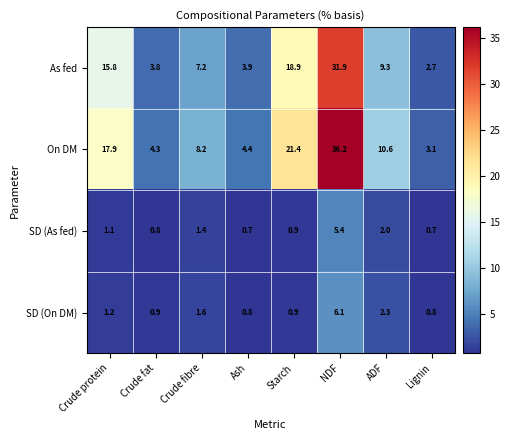

What is the minimum value shown in the chart?

0.7